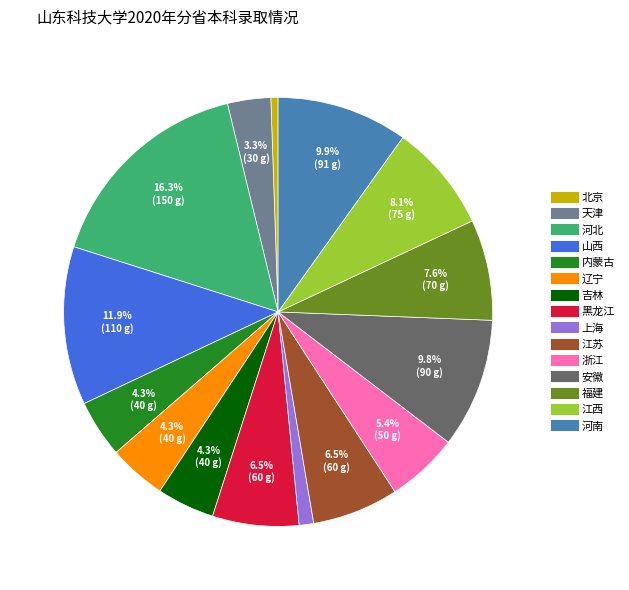

True or false: 辽宁 accounts for 17% of the total.

False